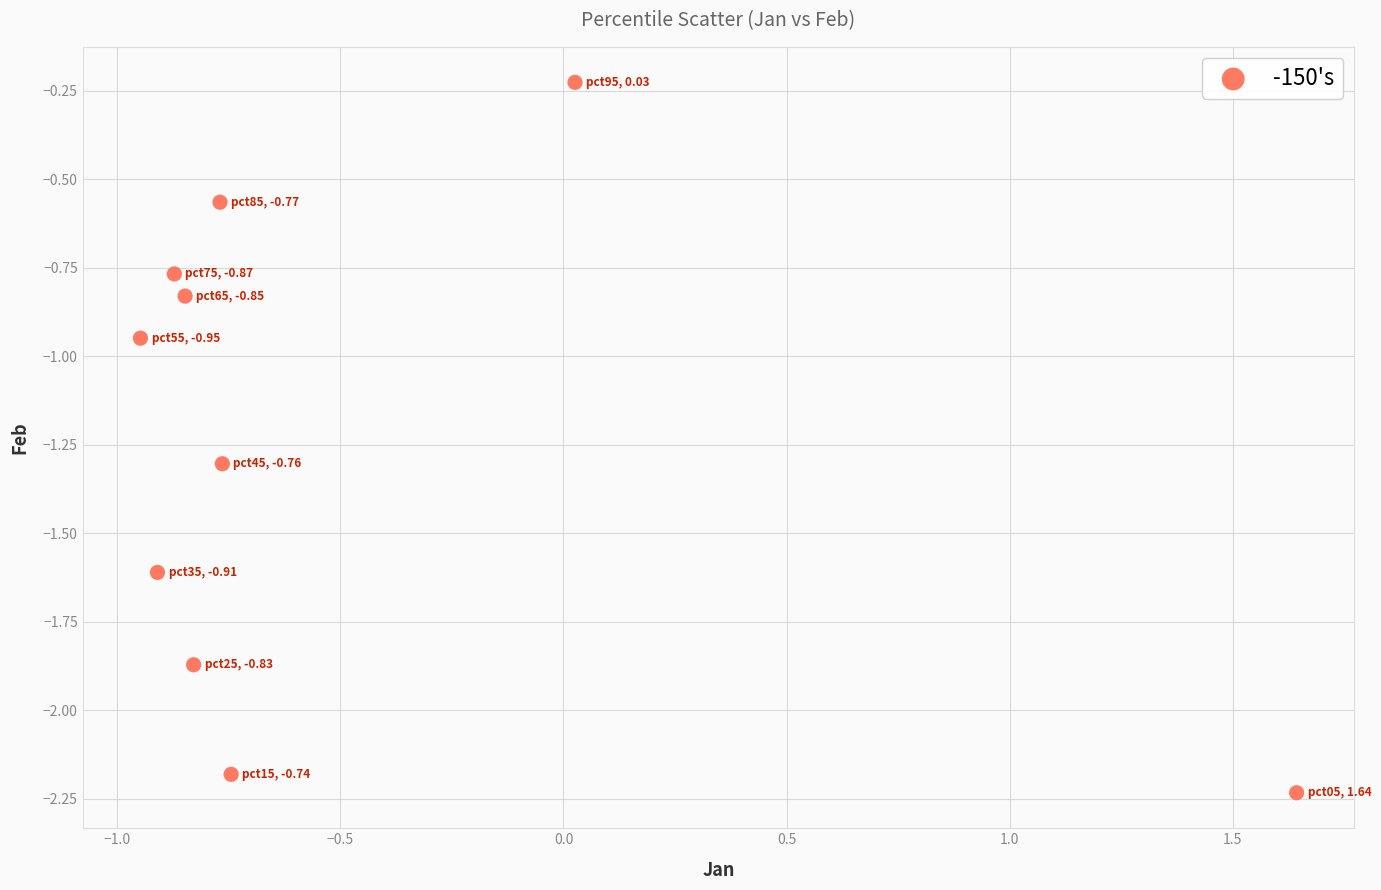

What is the average X value?

-0.5